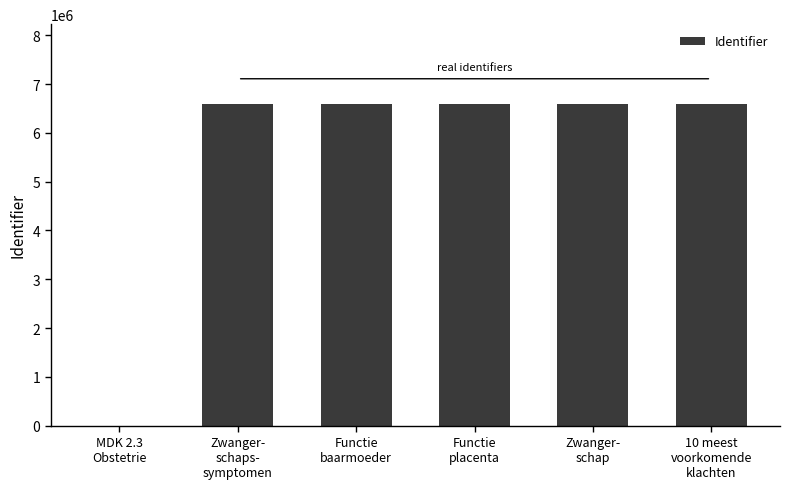

What is the greatest value displayed?

6582171